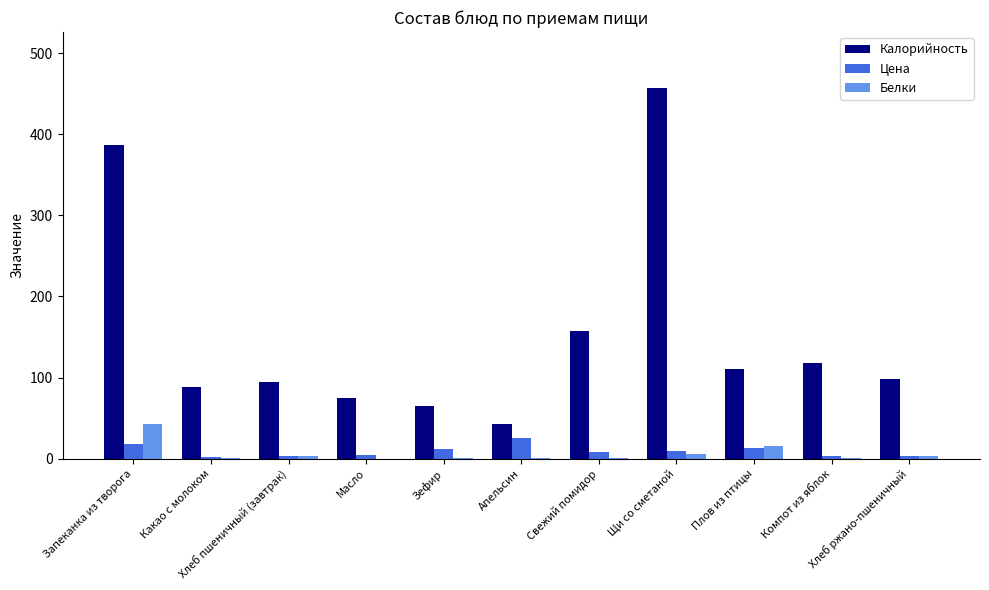

Which series changed the most between Зефир and Апельсин?

Калорийность